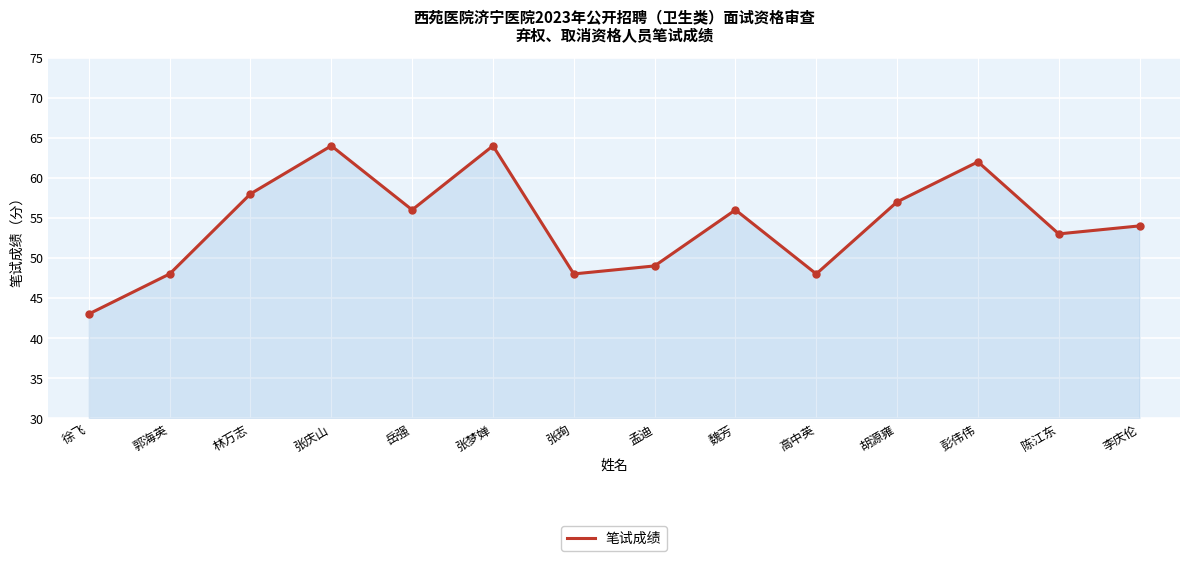

What is the maximum value shown in the chart?

64